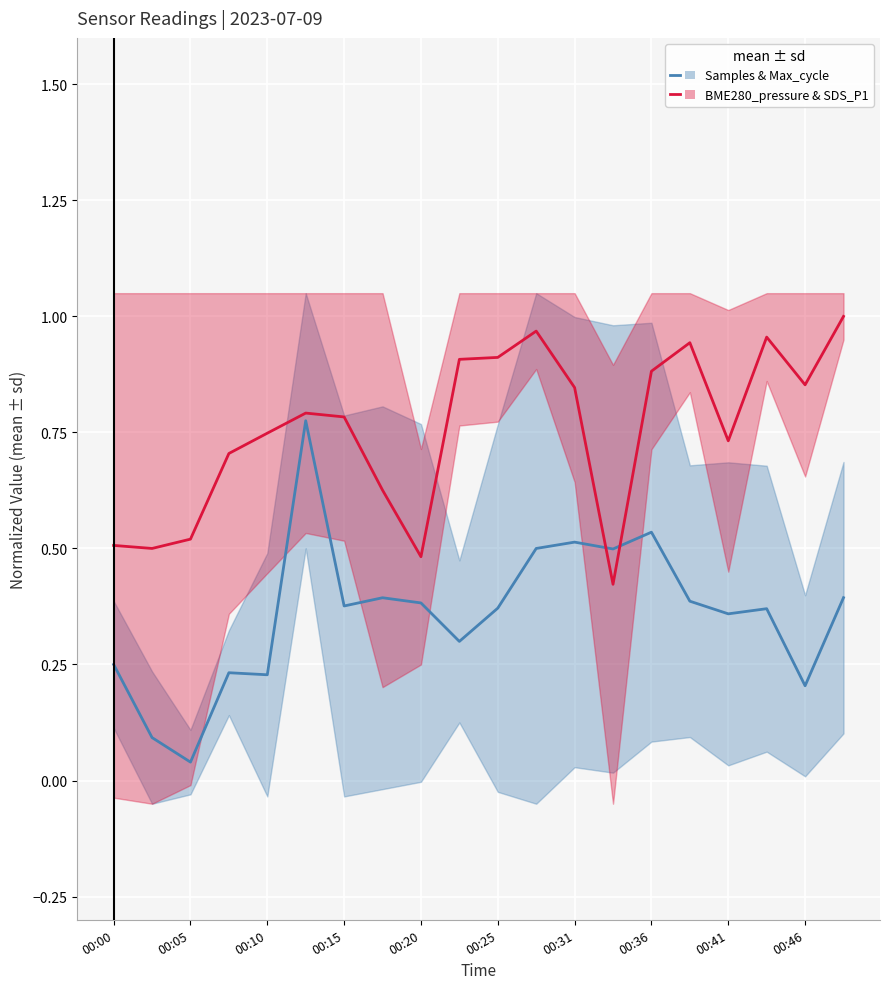

What value does the BME280_pressure & SDS_P1 series have at 00:05?

0.5